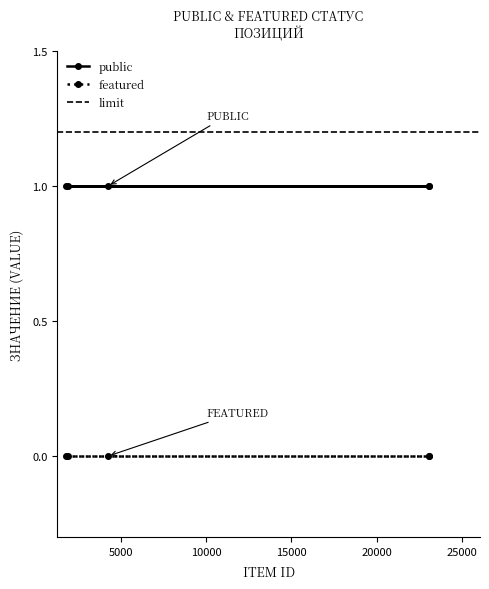

Which series has the largest total across all categories?

public